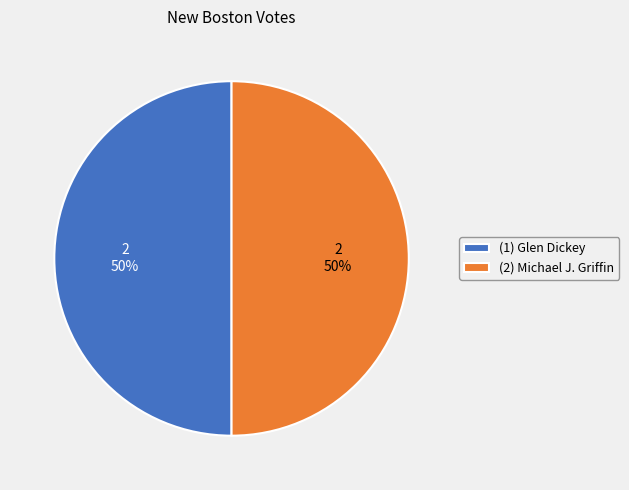

Is it true that (2) Michael J. Griffin is 50% of the pie?

True